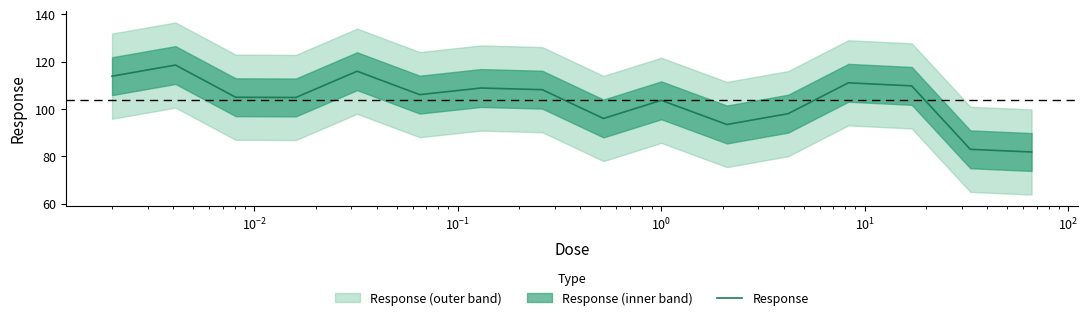

What is the maximum value for Response?

118.6